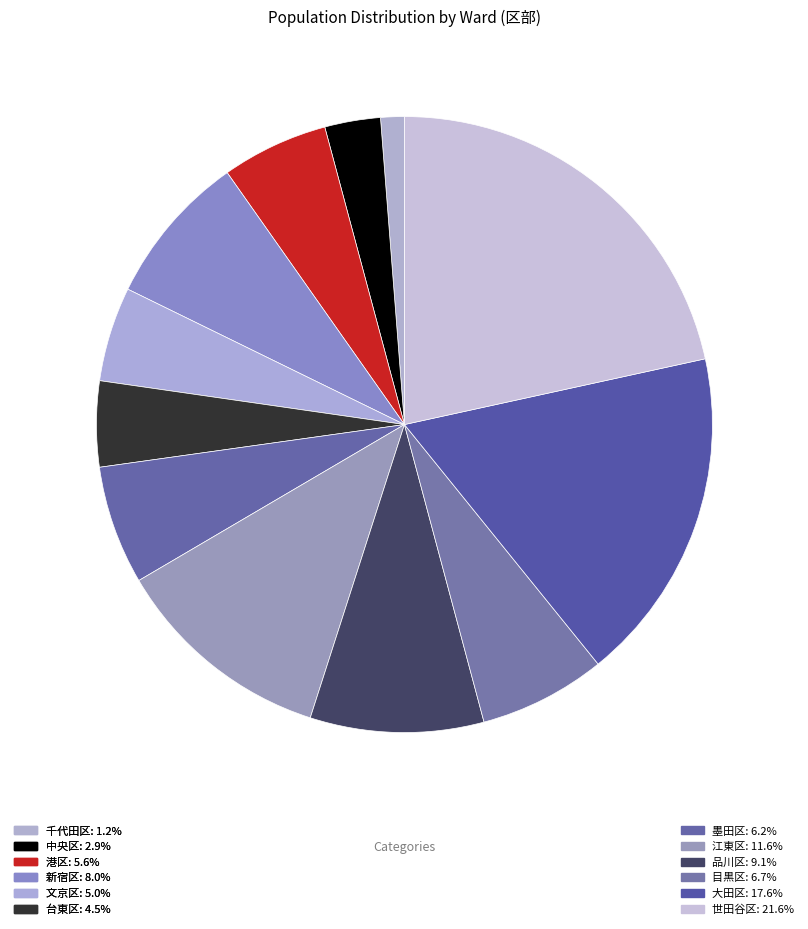

What portion of the pie excludes 世田谷区?

78.4%